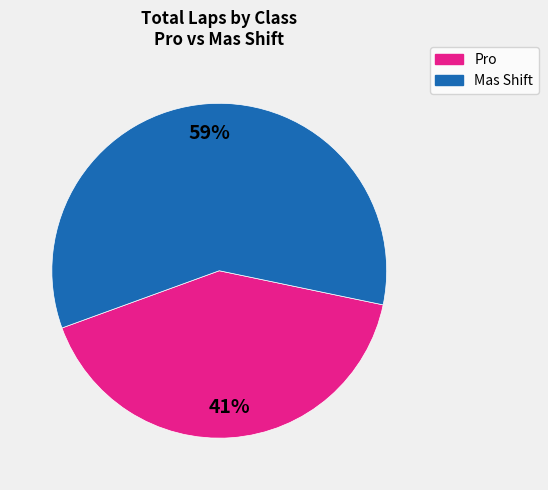

To the nearest percent, what is the difference between the largest and smallest slice percentages?

18%